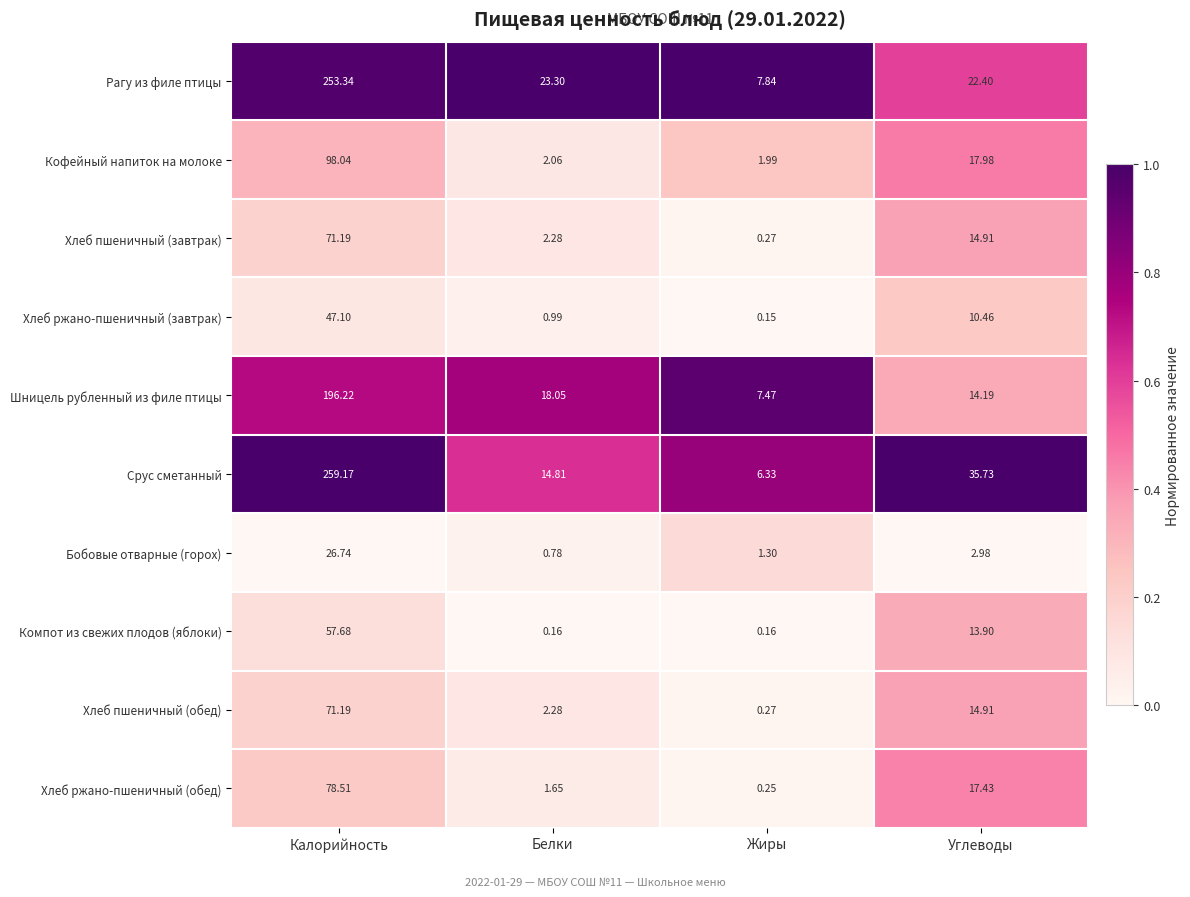

At which category does the chart reach its minimum across all series?

Жиры